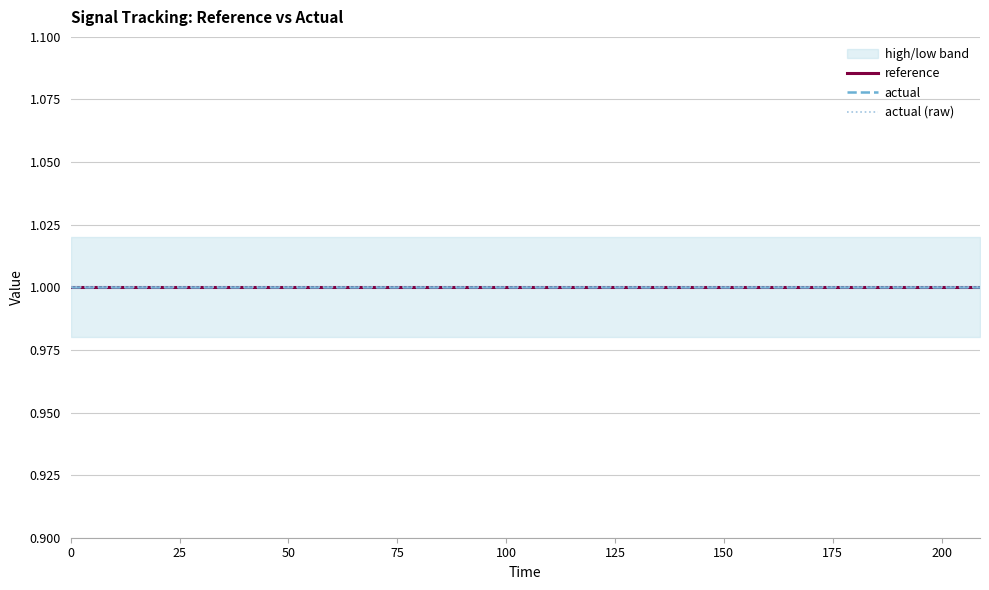

The value of reference at 22 is 1.8. True or false?

False